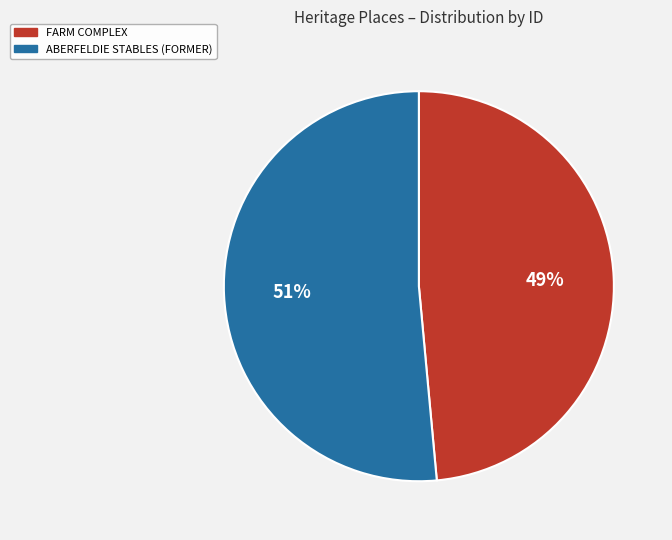

Which has a higher value, FARM COMPLEX or ABERFELDIE STABLES (FORMER)?

ABERFELDIE STABLES (FORMER)